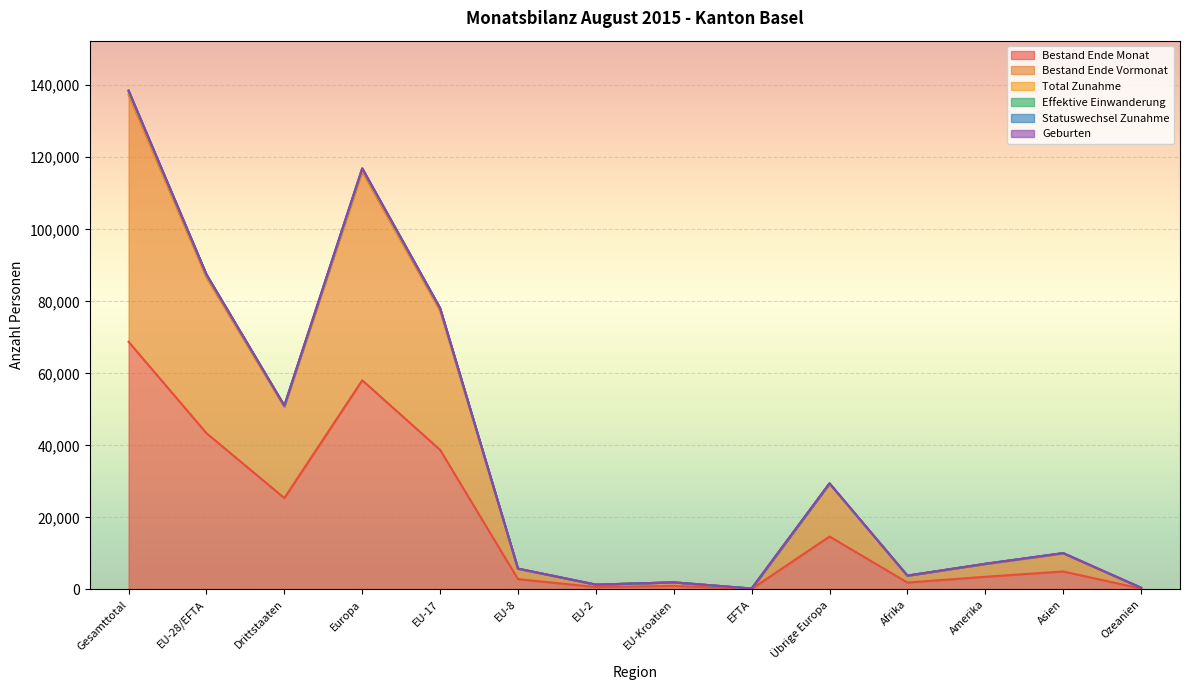

Does the chart display data point markers on the line(s)?

No